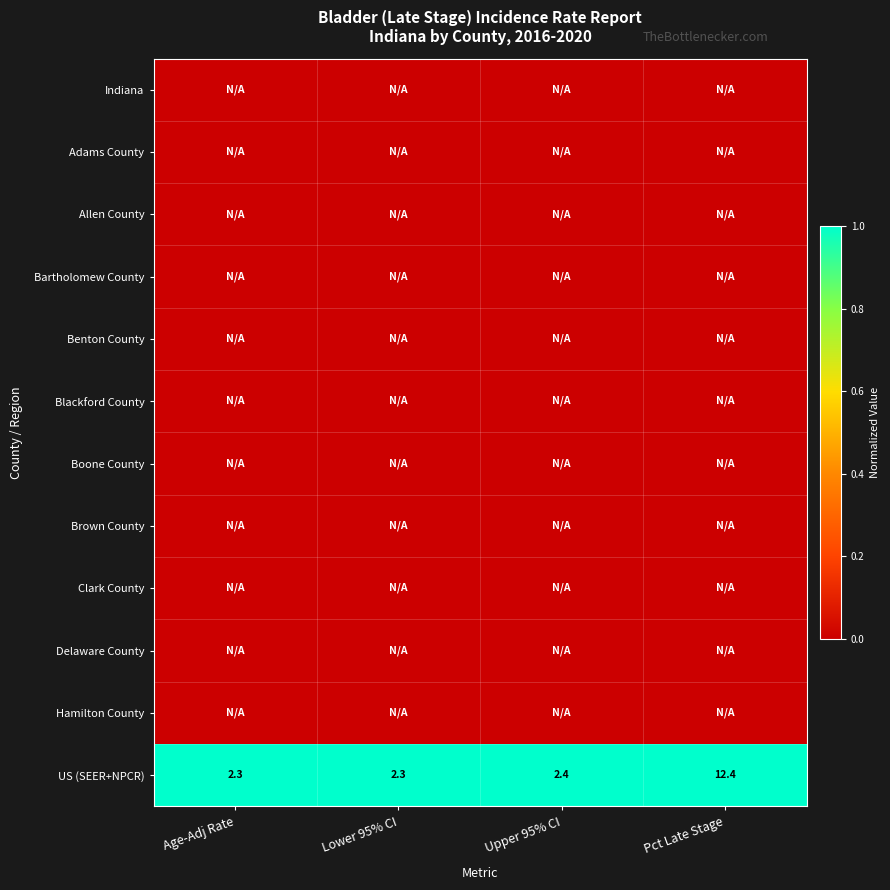

At how many categories does at least one series exceed 0?

4